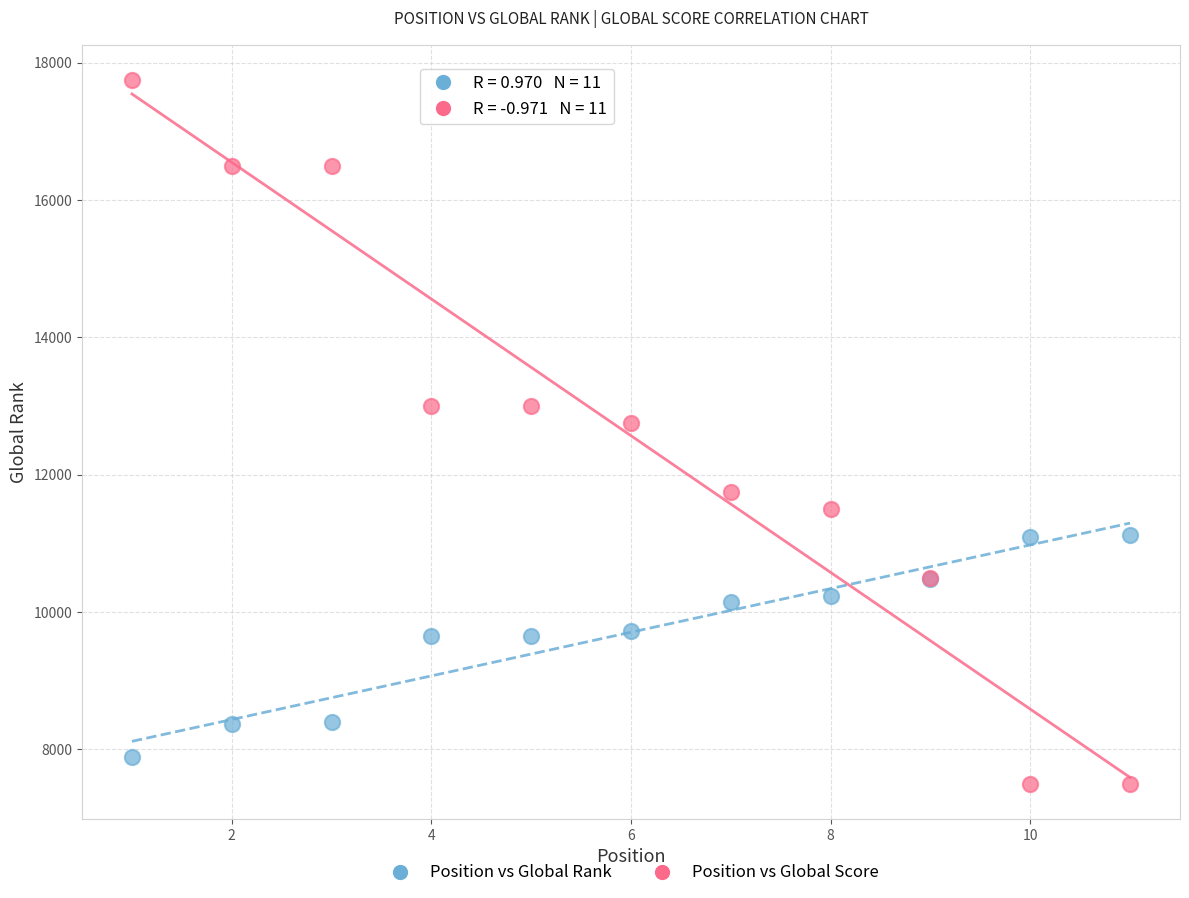

Across all series, what Y value is closest to 12625?

12750